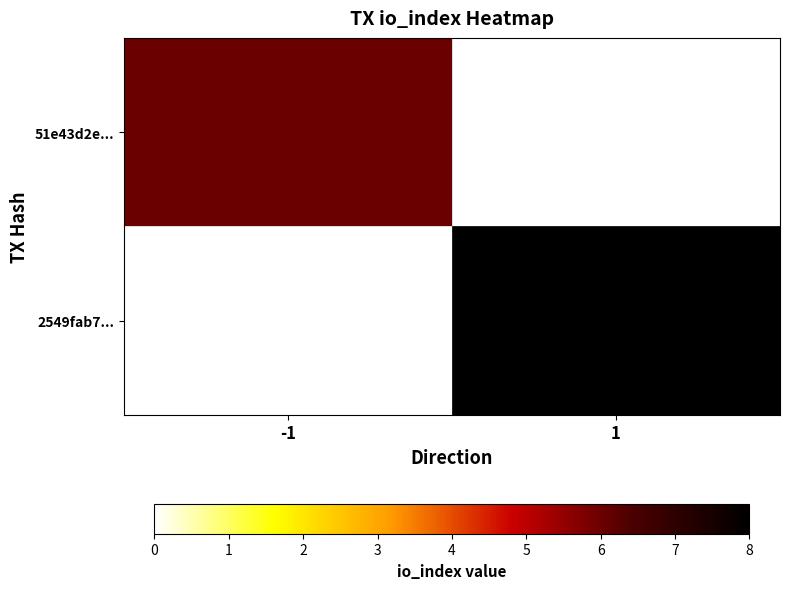

How many data points does each series have?

2